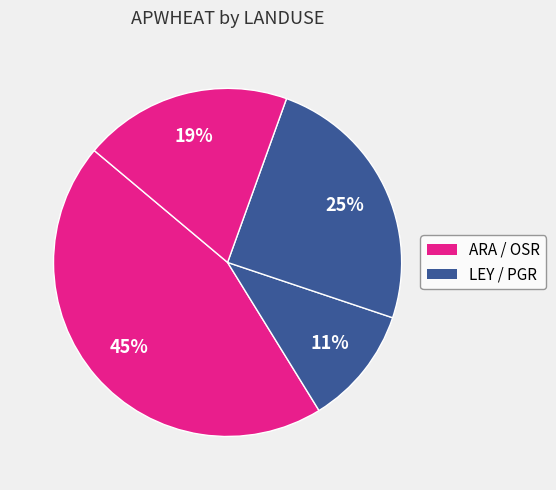

Count the number of slices in the pie.

4